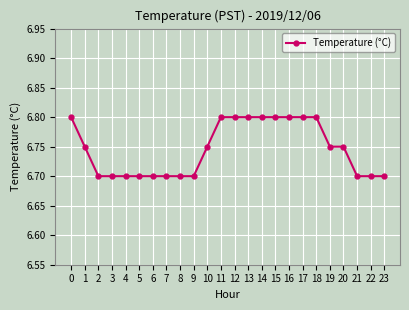

The value at 3 is 3.2. True or false?

False